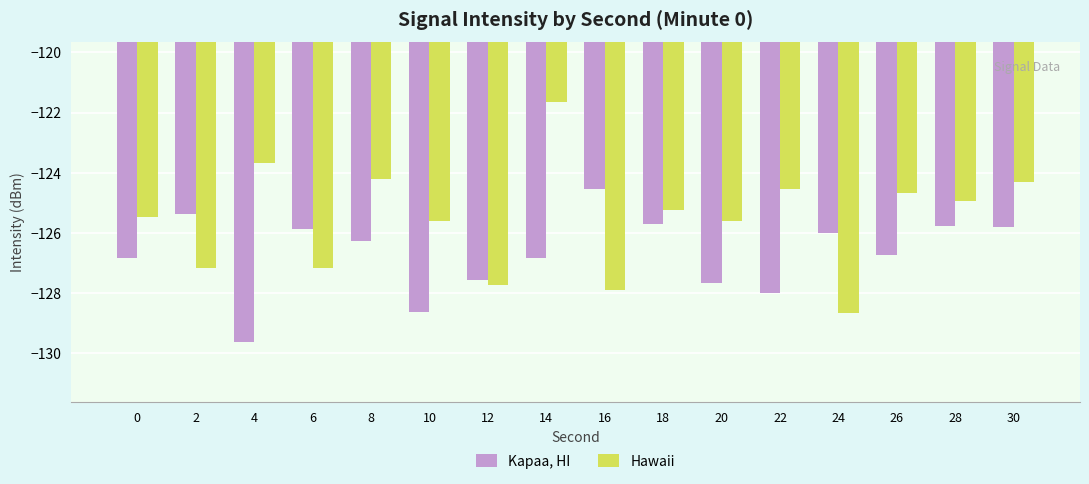

What is the smallest value displayed?

-129.6